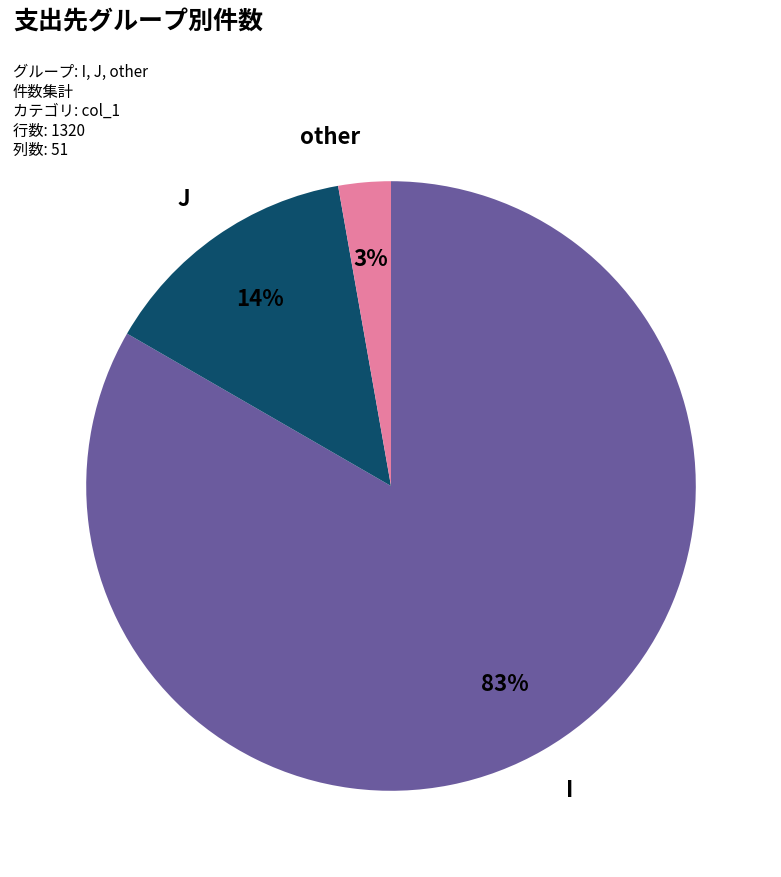

Is I the majority of the pie?

Yes